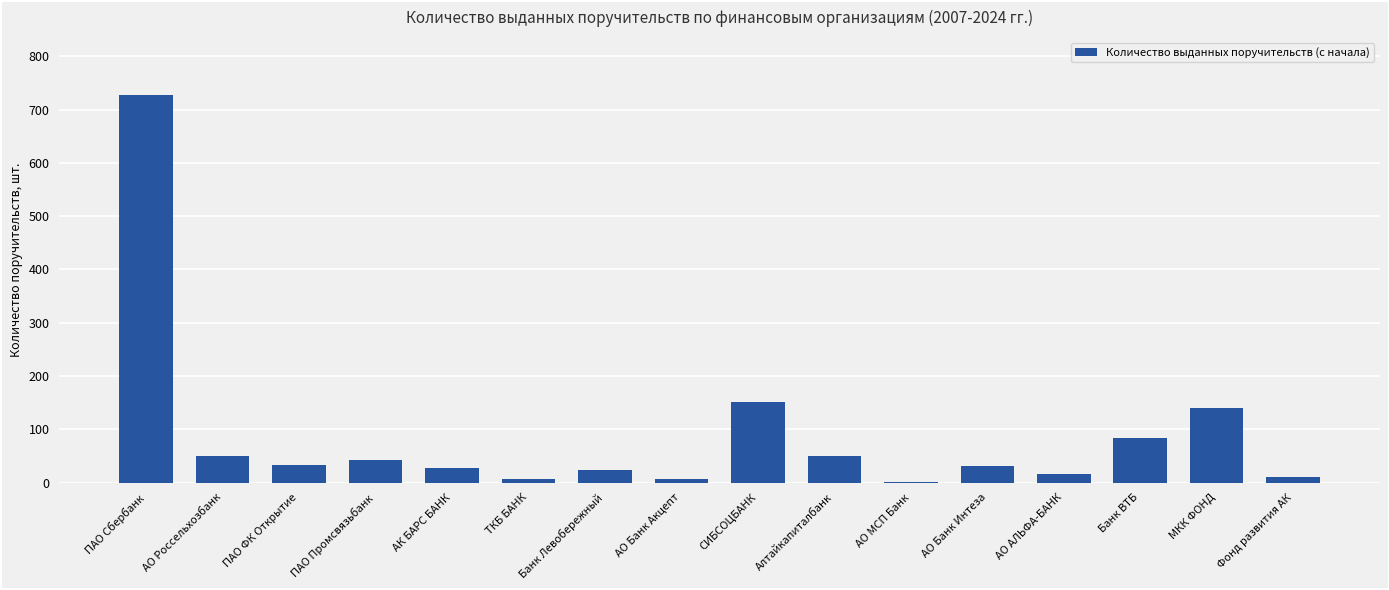

At which label is the value closest to 364?

СИБСОЦБАНК